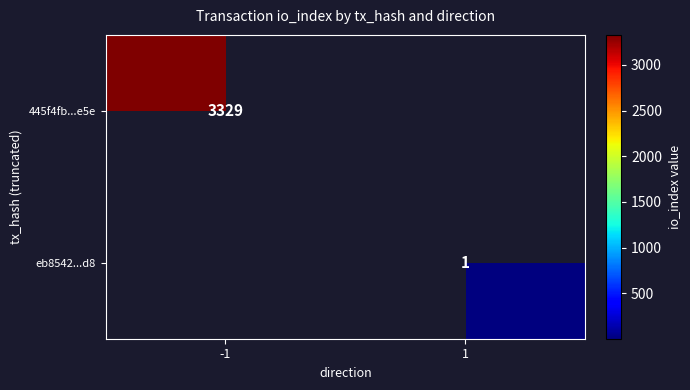

At how many categories does at least one series exceed 1666?

1